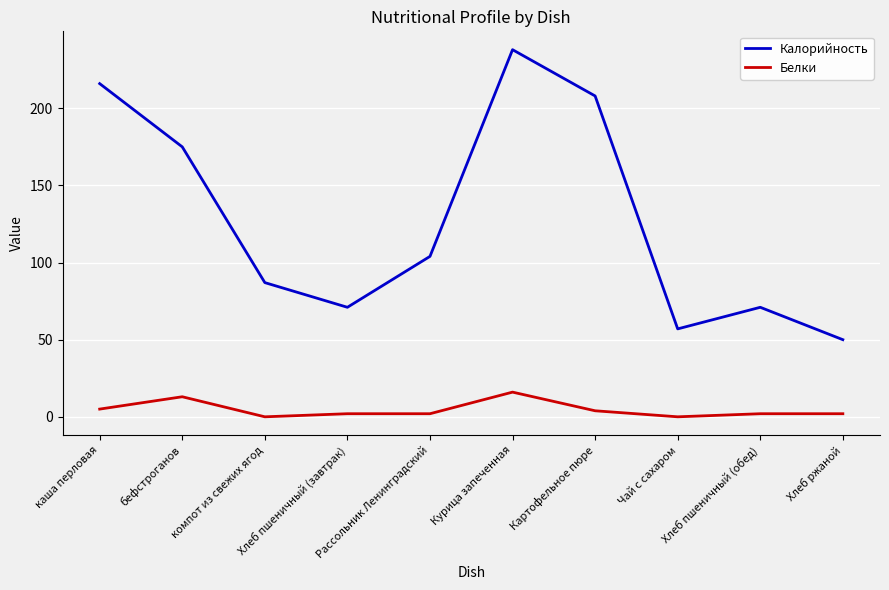

List the series in order of their overall mean, lowest first.

Белки, Калорийность